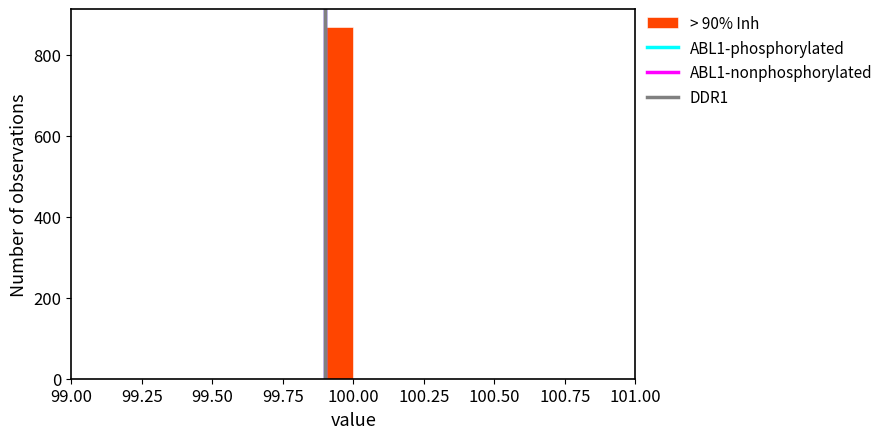

Read against the x-axis, roughly where is the centre of the tallest bar?

99.95